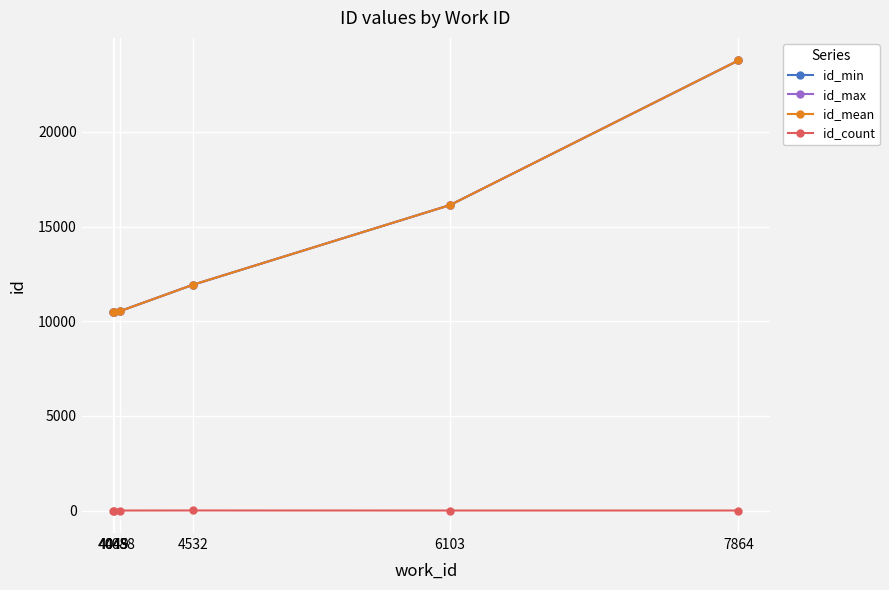

What is the total value across all series at 4532?

35765.5